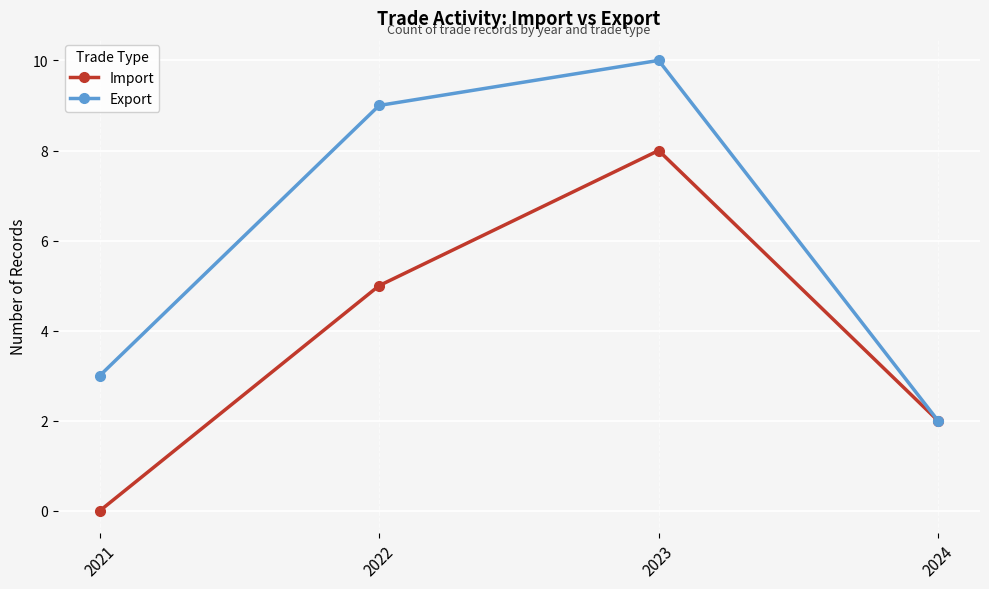

Reading left to right, extract all data points from this chart.

Import: 0	5	8	2
Export: 3	9	10	2